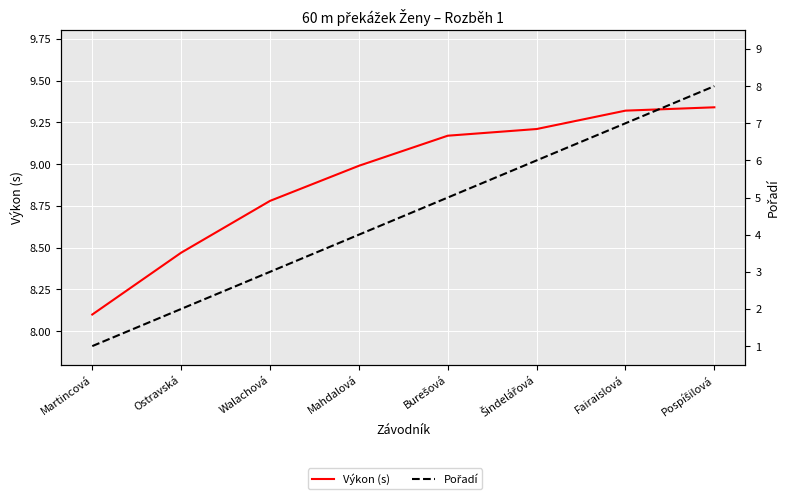

List the series in order of their peak value, highest first.

Výkon (s), Pořadí